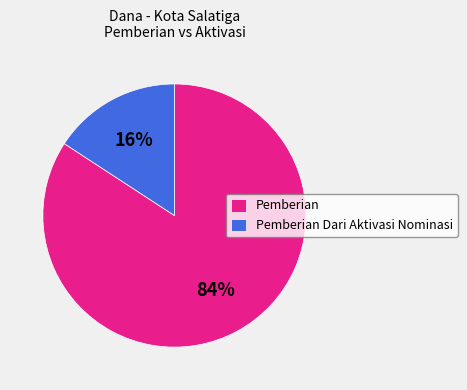

How many slices are in this pie chart?

2